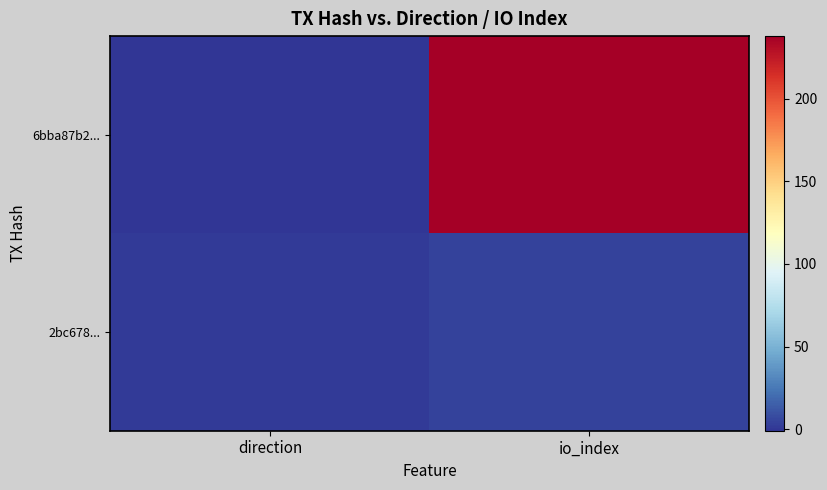

At direction, list the series in order from smallest to largest.

6bba87b2..., 2bc678...